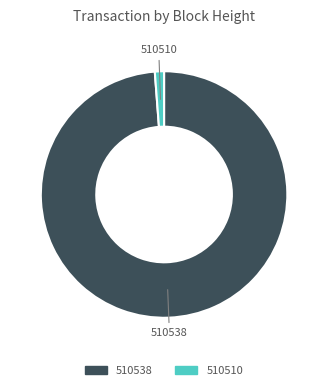

The 510538 slice represents 99% of the pie. True or false?

True